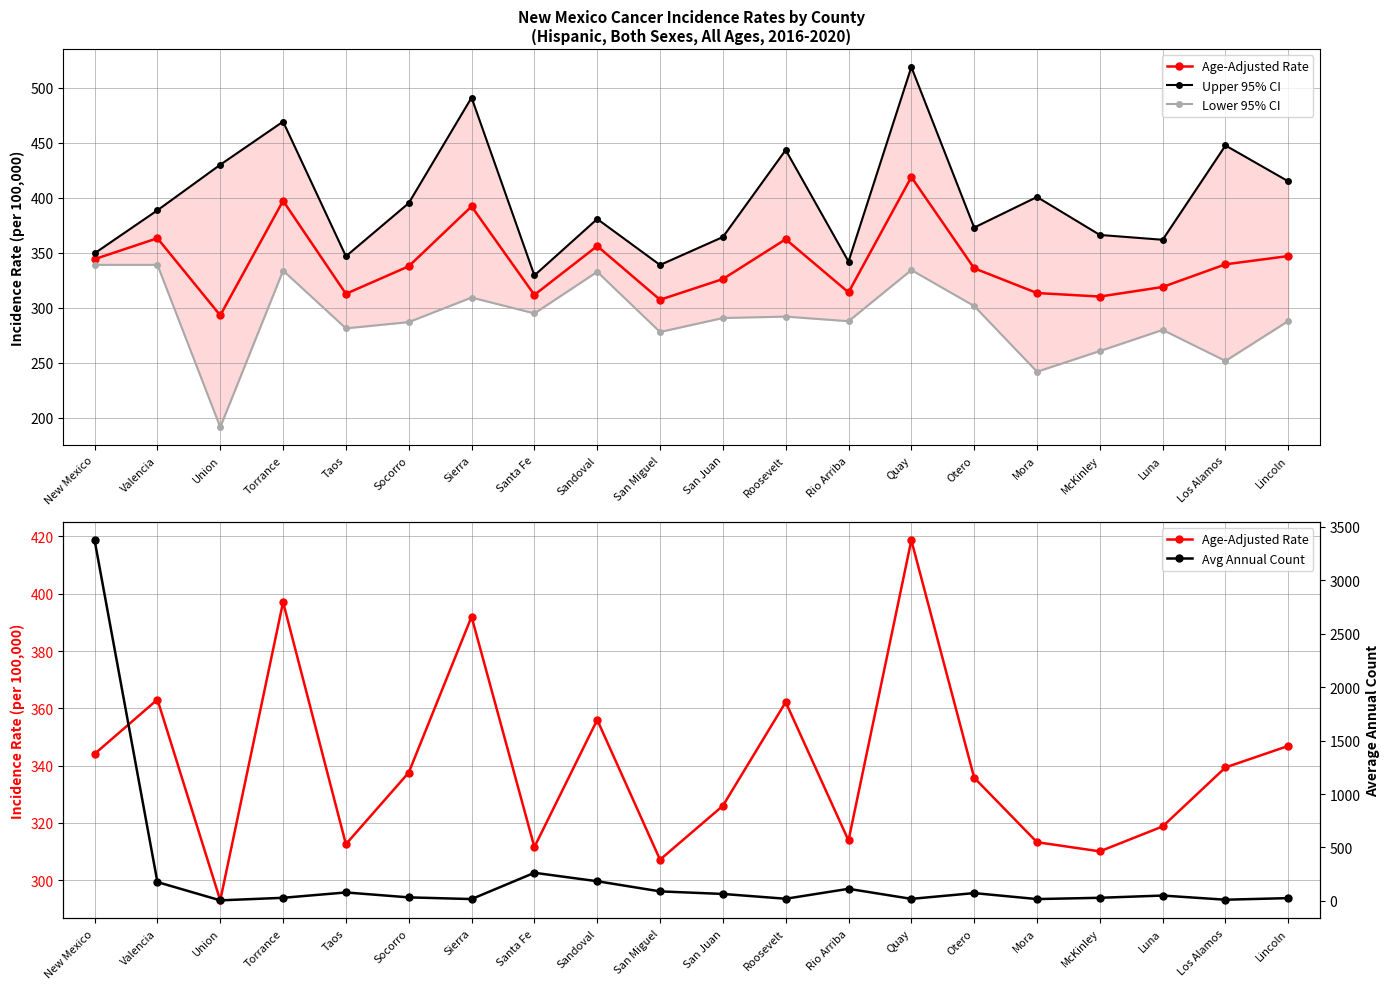

What is the value of the Upper 95% CI point at the 20th from the left?

414.8